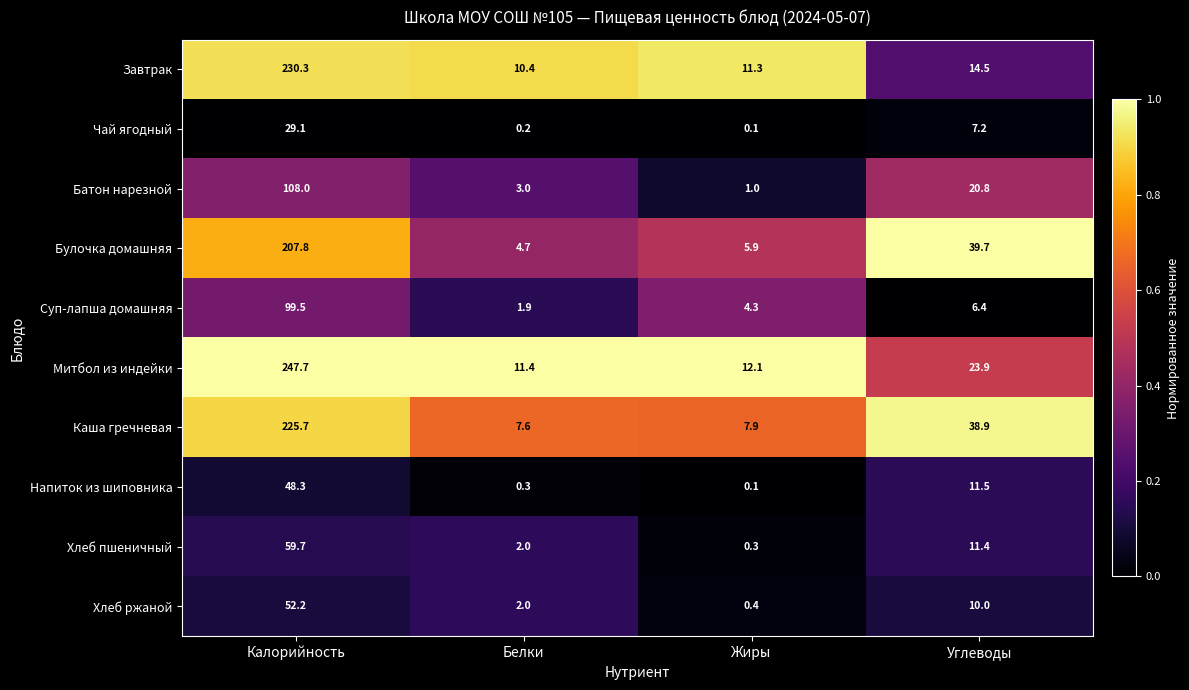

What is the difference between the maximum and minimum values in the Каша гречневая series?

218.1